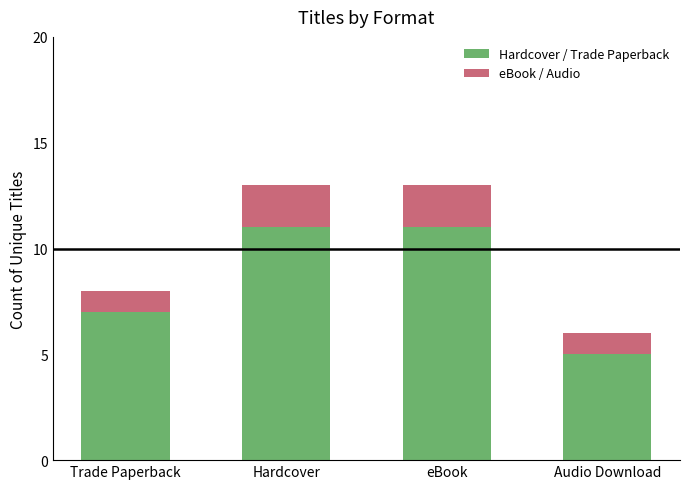

What is the difference between the maximum and minimum values in the Hardcover / Trade Paperback series?

6